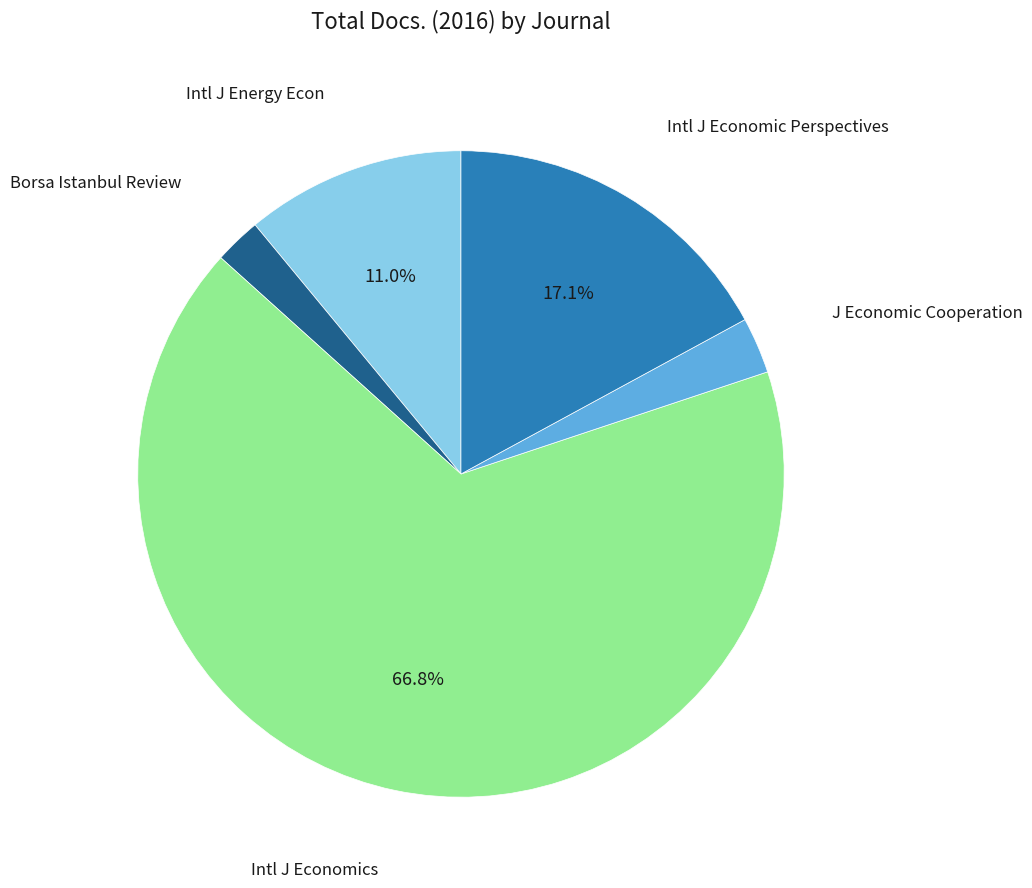

Does any single category account for the majority?

Yes